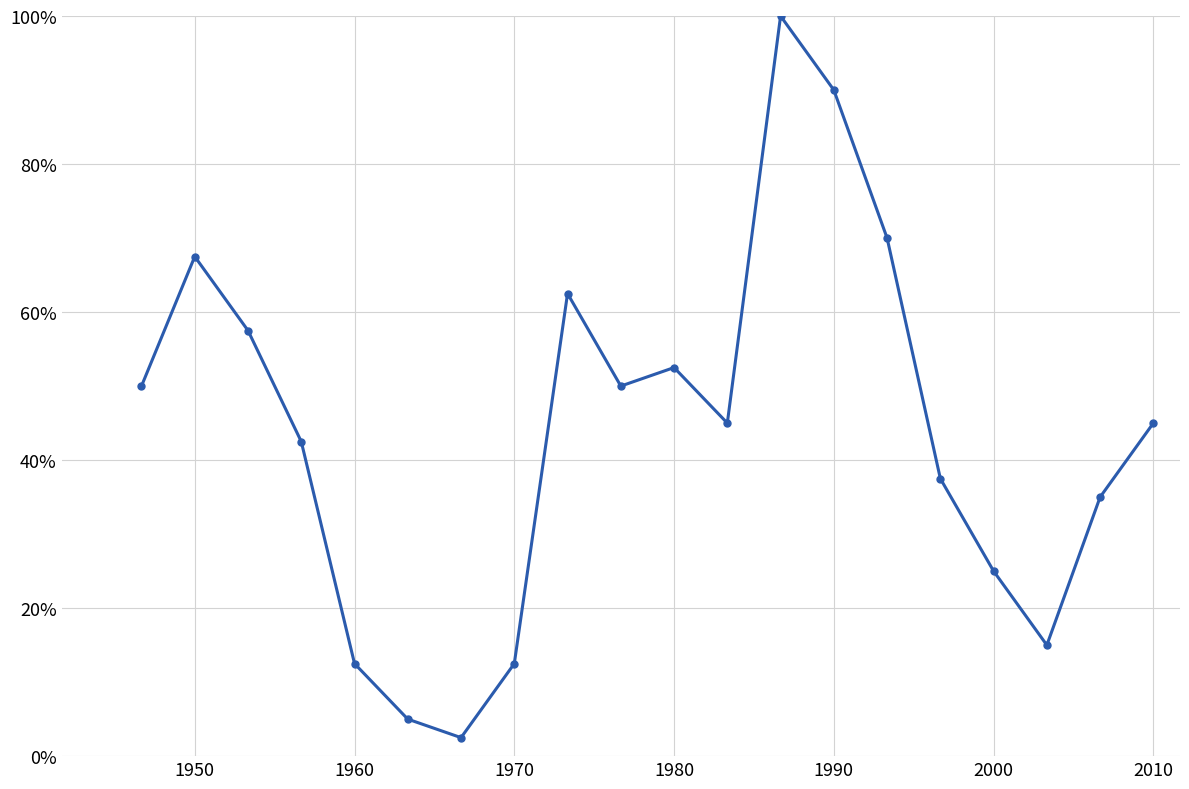

Does the chart have visible grid lines?

Yes